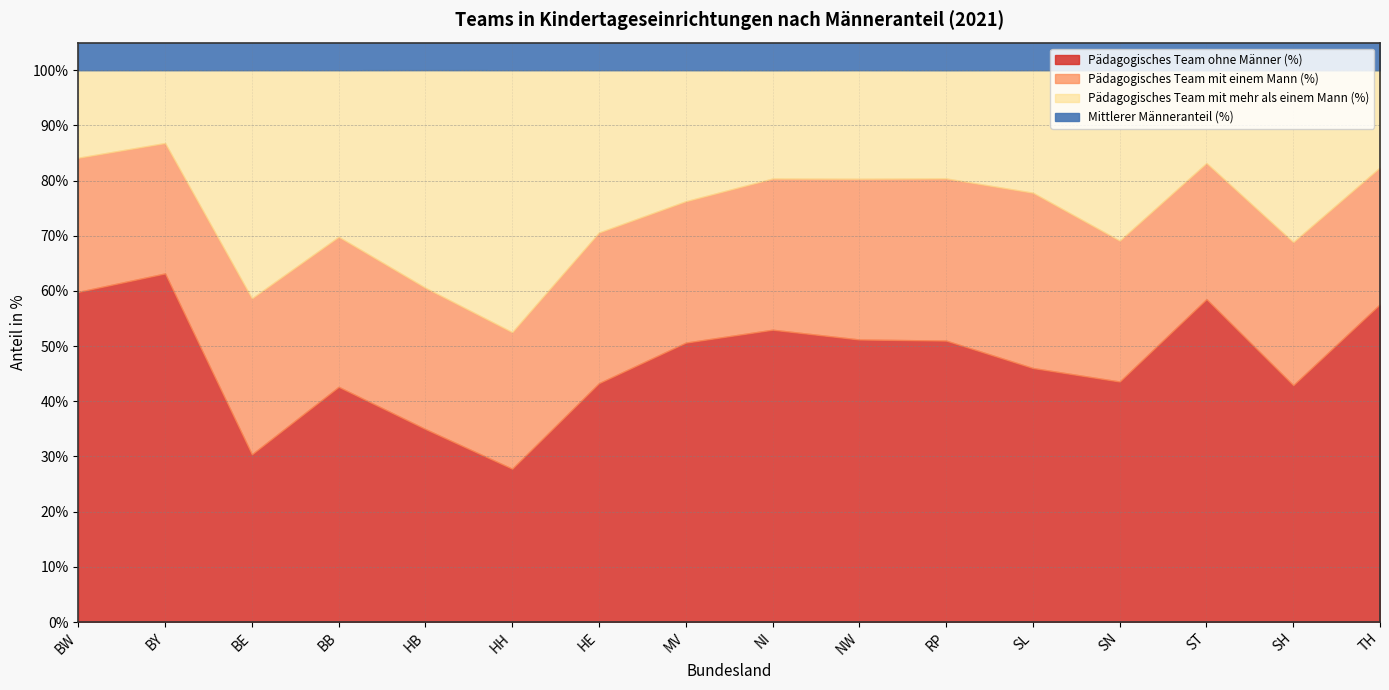

True or false: Pädagogisches Team mit mehr als einem Mann (%) has a value of 16.9 at BE.

False